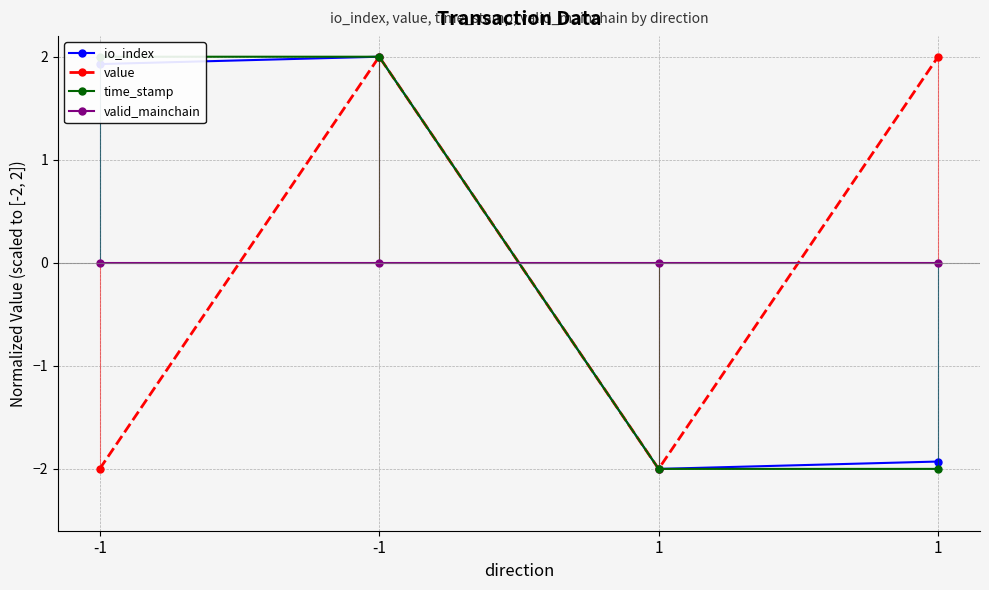

Is it true that value equals -2.0 at 1?

True